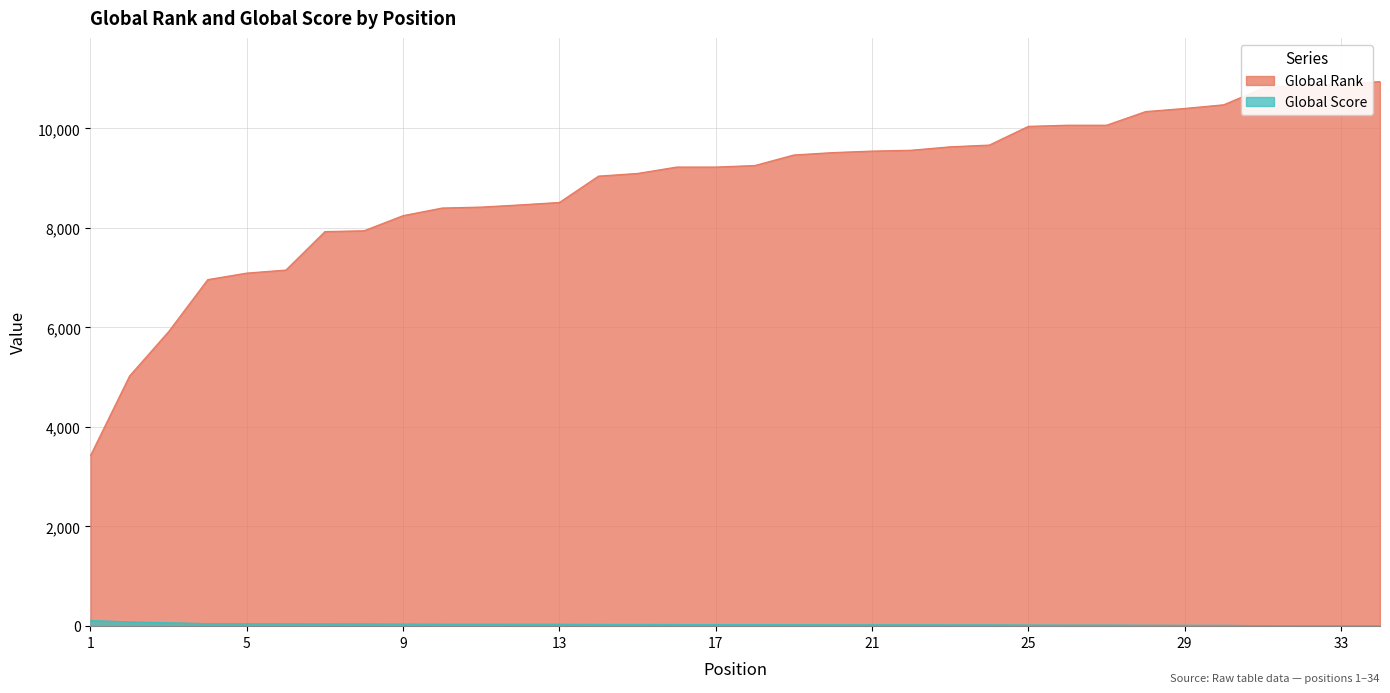

True or false: Global Score and Global Rank cross at least once.

False